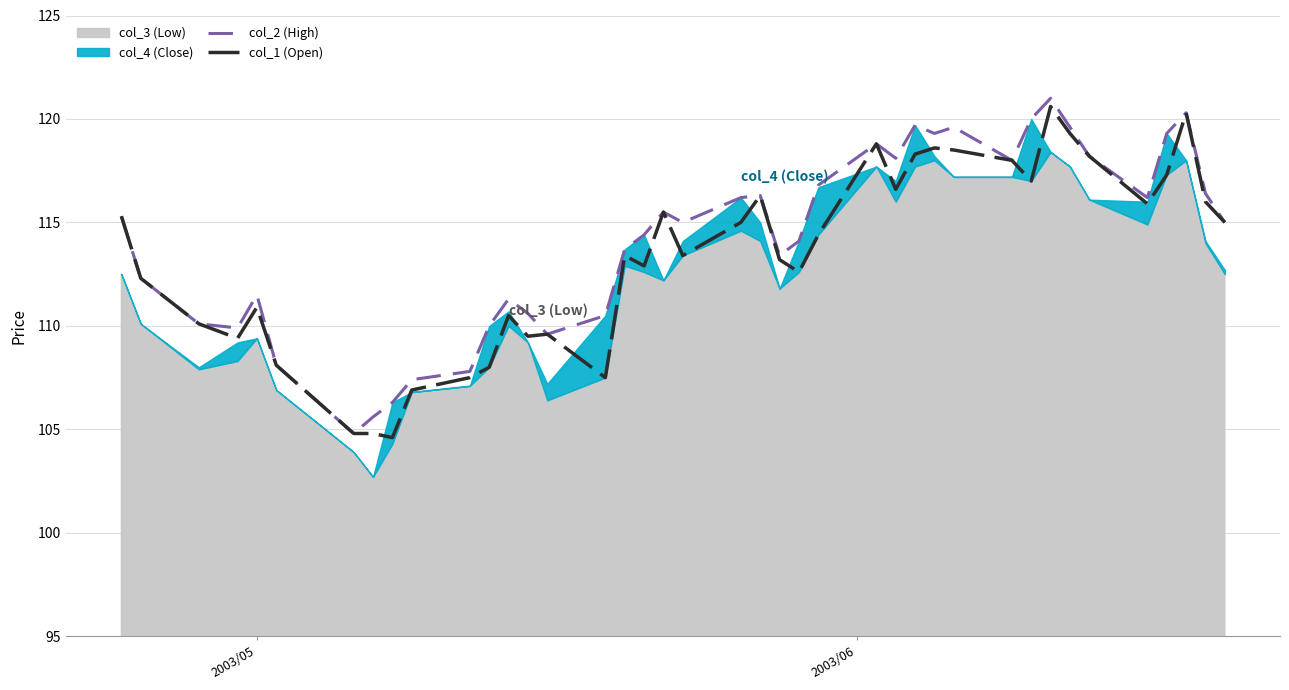

True or false: col_2 (High) has more than 0 points higher than both neighbors.

True